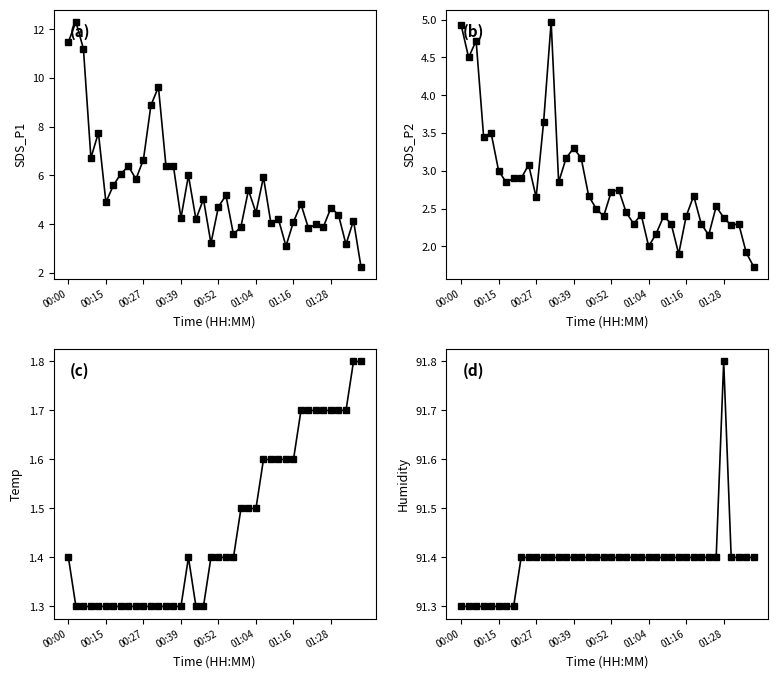

What is the total value across all series at 11?

105.2